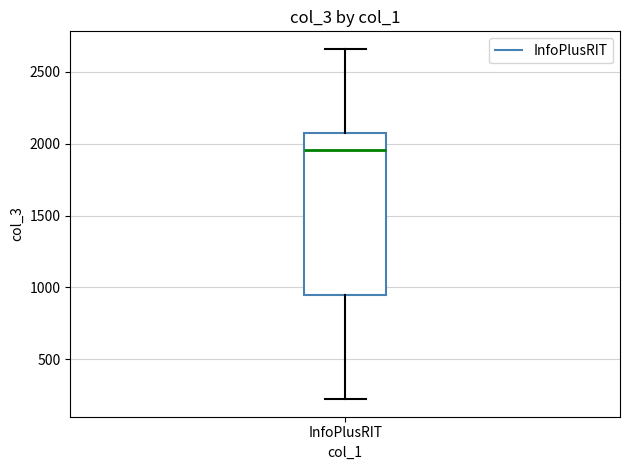

Read this box plot against the y-axis: the position of the median line, the range covered by the box, and the ends of both whiskers. The values are not printed on the chart, so give them approximately, as read against the axis.

median 1950, box 950 to 2050, whiskers 200 to 2650